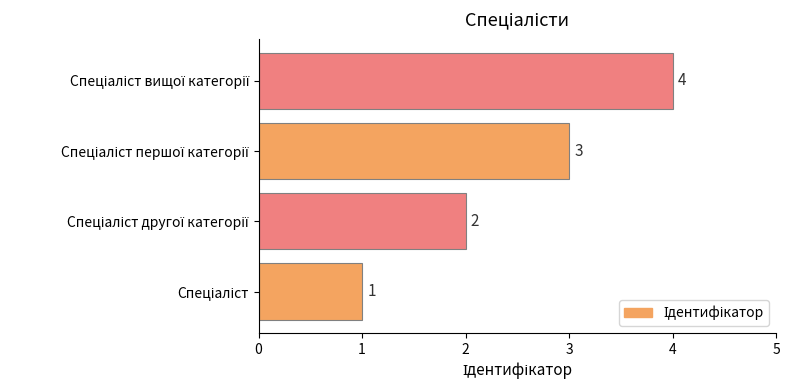

How many distinct data groups are displayed?

1